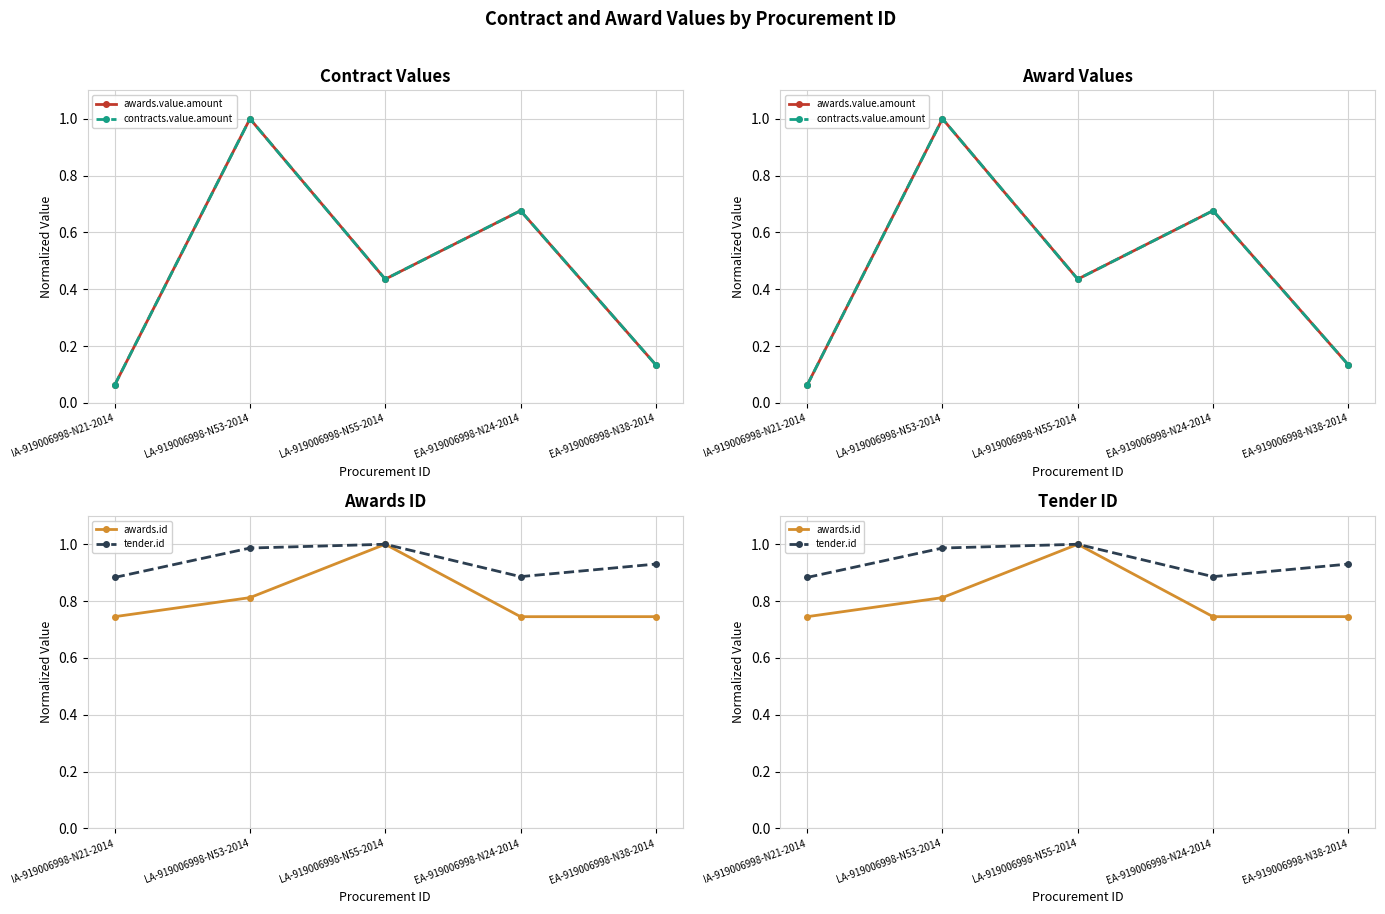

Does the chart have visible grid lines?

Yes